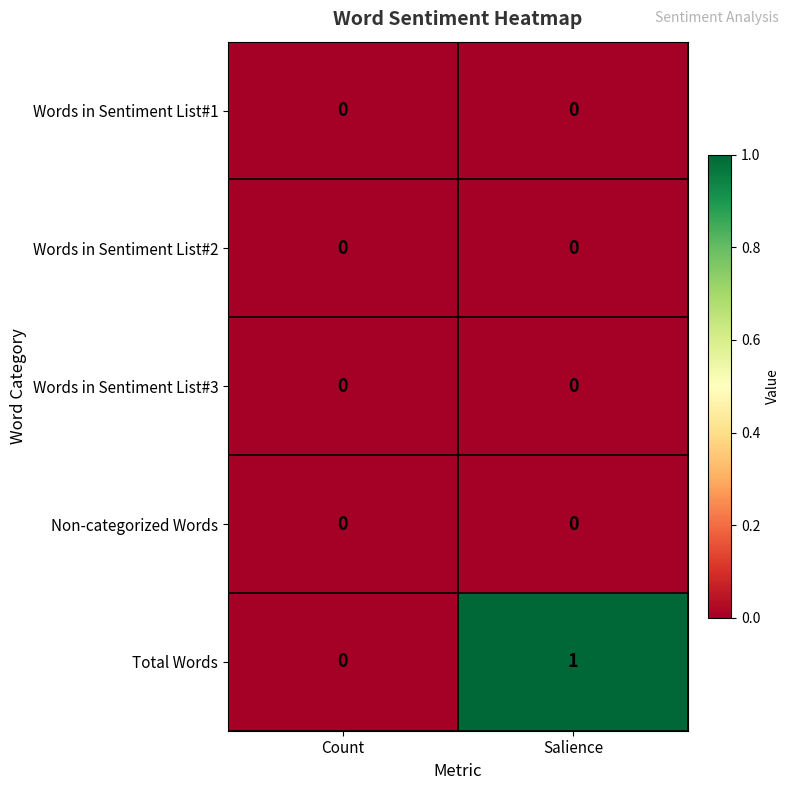

Which series has the largest total across all categories?

Total Words